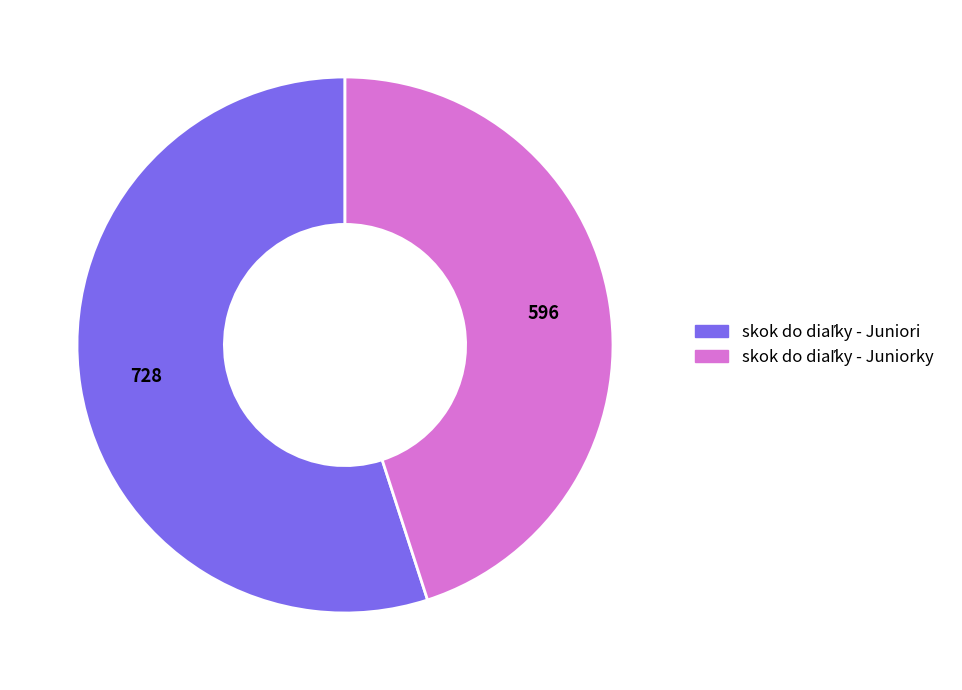

Count the number of slices in the pie.

2